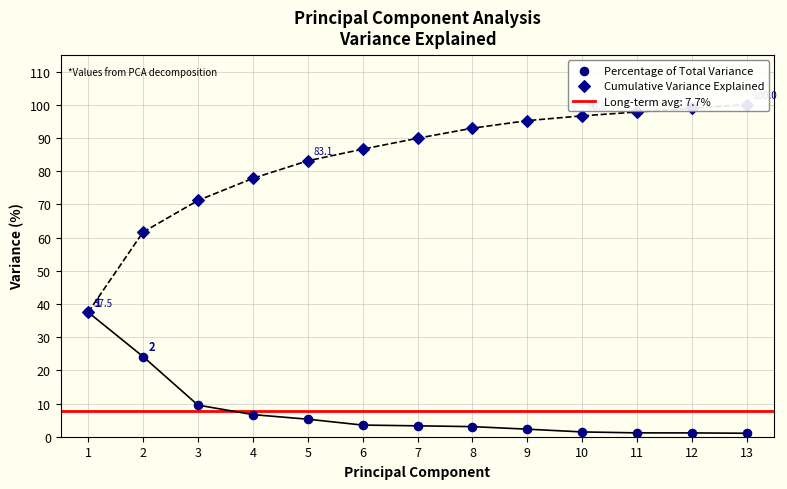

Which series has the largest total across all categories?

Cumulative Variance Explained